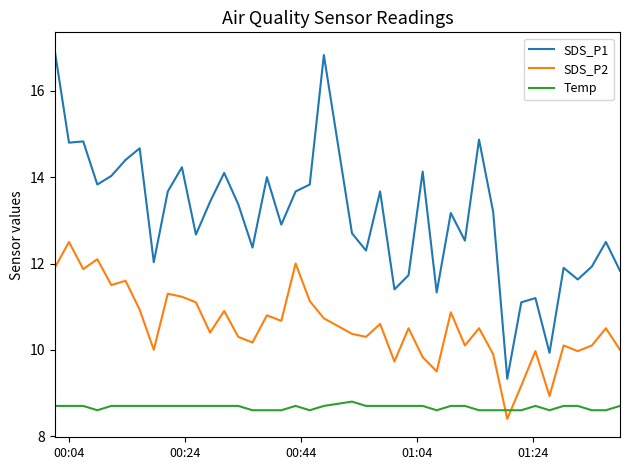

How many lines are shown in the chart?

3